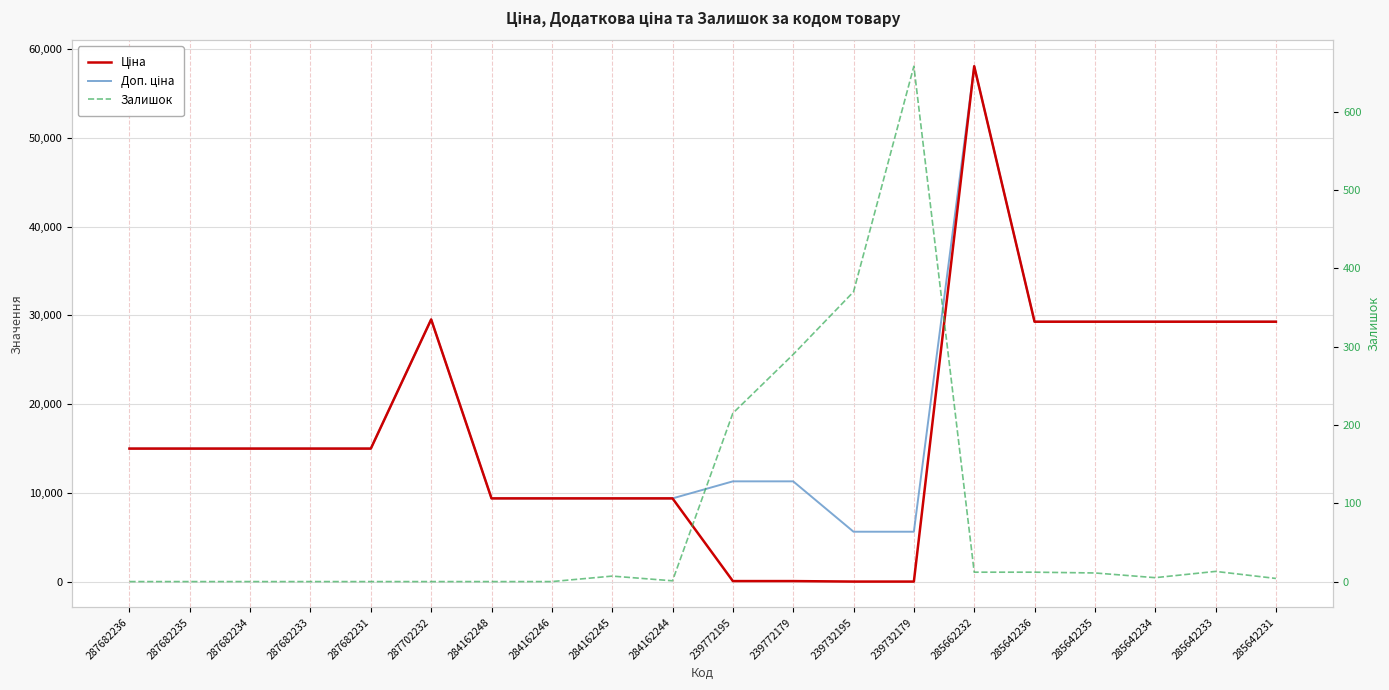

Rank the categories by Ціна value from highest to lowest.

285662232, 287702232, 285642236, 285642235, 285642234, 285642233, 285642231, 287682236, 287682235, 287682234, 287682233, 287682231, 284162248, 284162246, 284162245, 284162244, 239772195, 239772179, 239732195, 239732179